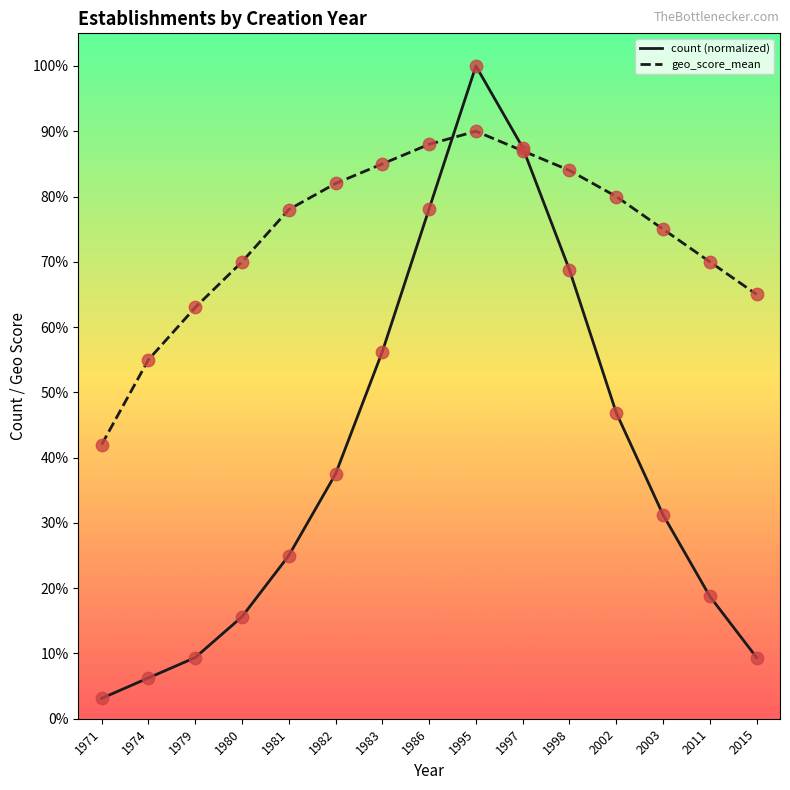

Is the value of count (normalized) at 1974 greater than the value of geo_score_mean at 1971?

No